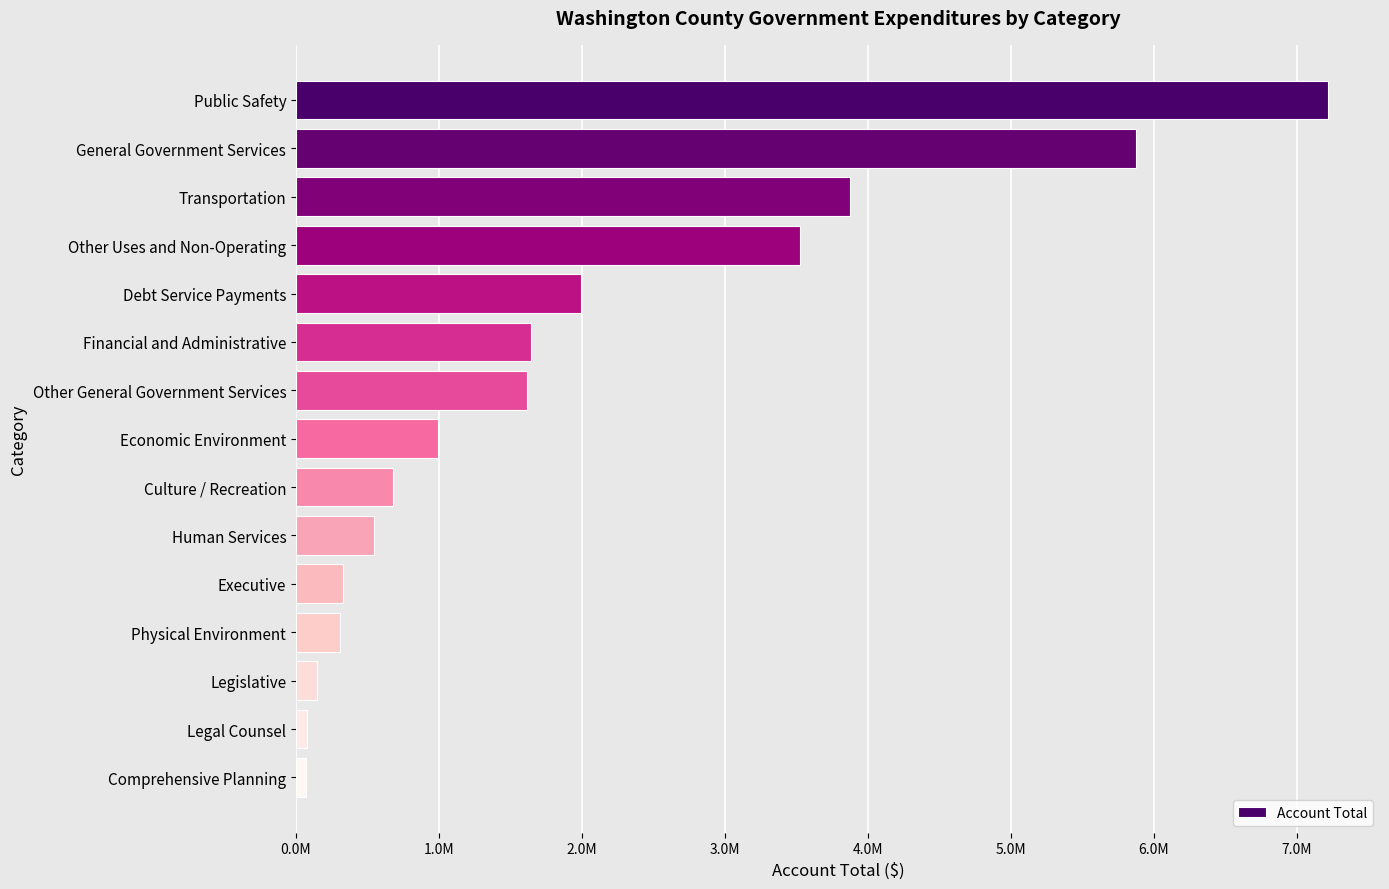

Are the bars horizontal?

Yes